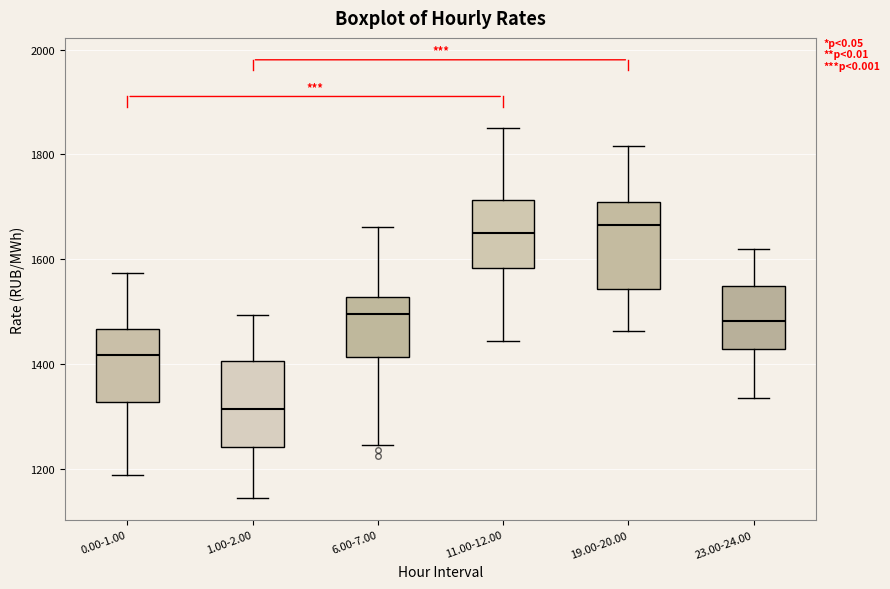

Where does the lower whisker of the box for 0.00-1.00 end on the y-axis? The values are not printed on the chart, so give them approximately, as read against the axis.

1180